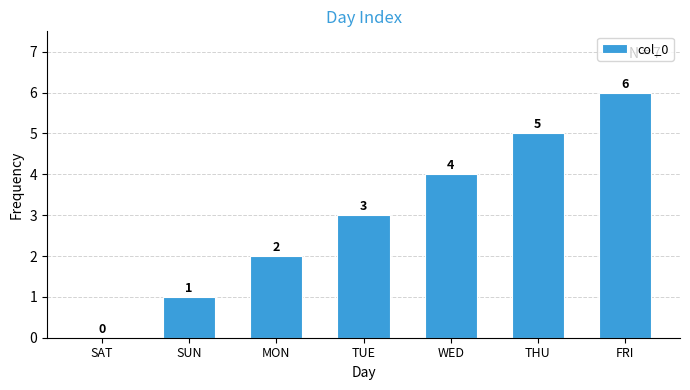

Reading right to left, extract all data points from this chart.

FRI=6	THU=5	WED=4	TUE=3	MON=2	SUN=1	SAT=0